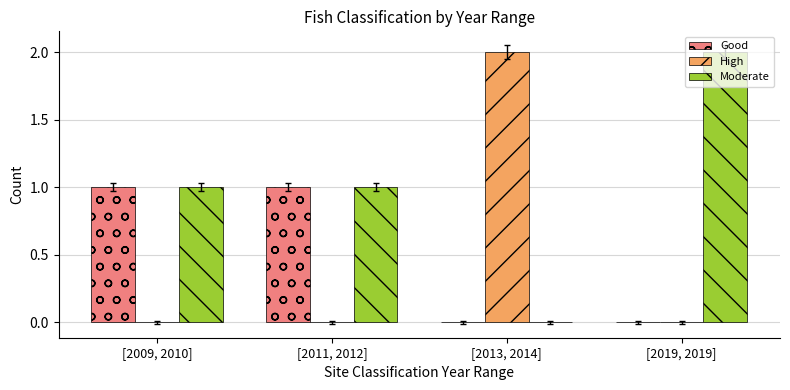

What are all the series names shown in the legend?

Good, High, Moderate